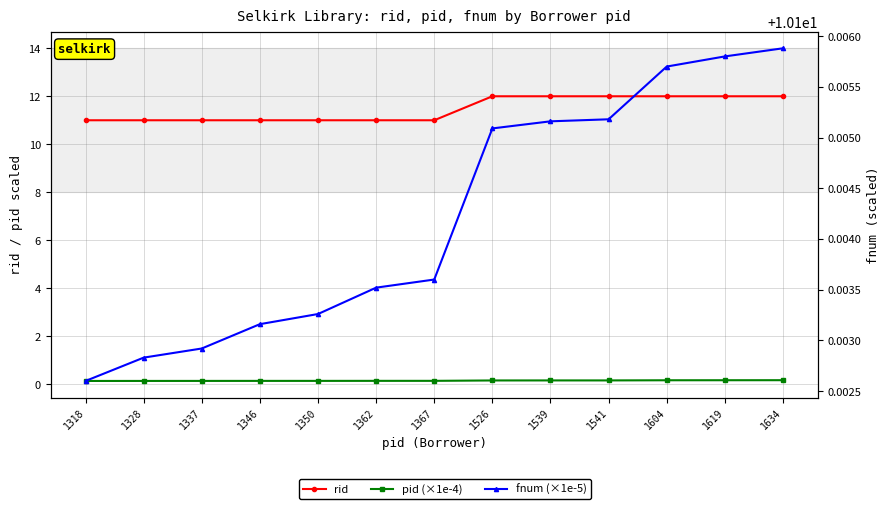

True or false: pid (×1e-4) and rid cross at least once.

False